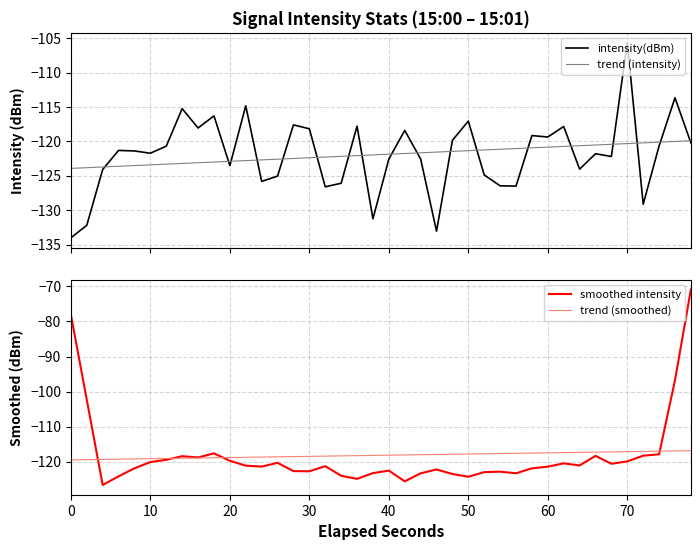

True or false: trend (intensity) and intensity(dBm) intersect in this chart.

True